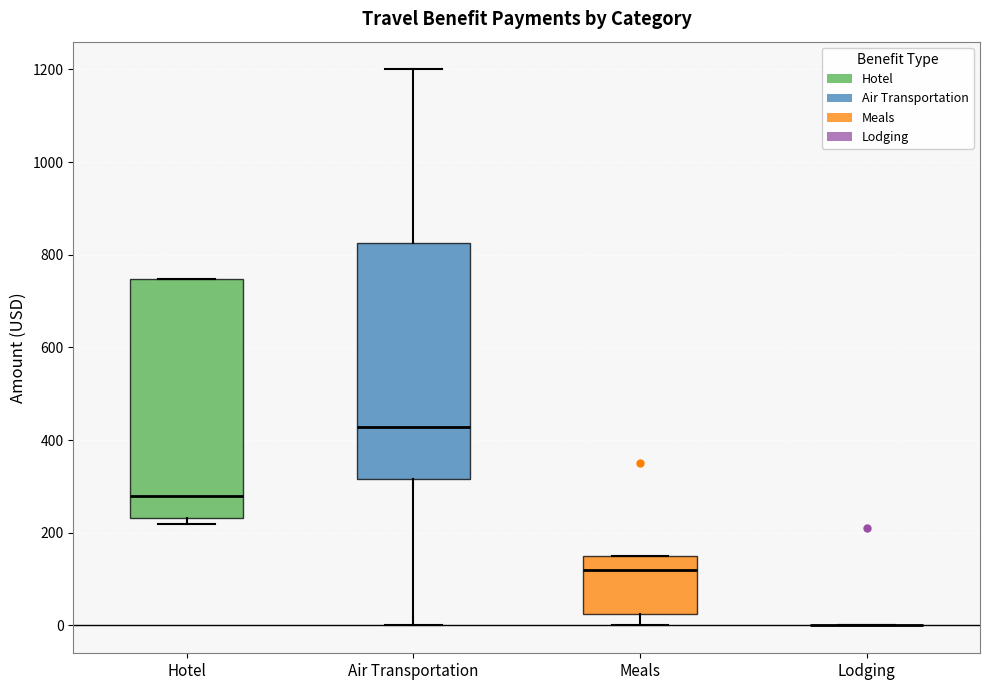

Reading left to right, read every box against the y-axis: the position of its median line, the range the box covers, and the ends of its whiskers. The values are not printed on the chart, so give them approximately, as read against the axis.

Hotel: median 280, box 240 to 740, whiskers 220 to 740
Air Transportation: median 420, box 320 to 820, whiskers 0 to 1200
Meals: median 120, box 20 to 160, whiskers 0 to 160
Lodging: box collapsed to a line at 0, whiskers 0 to 0